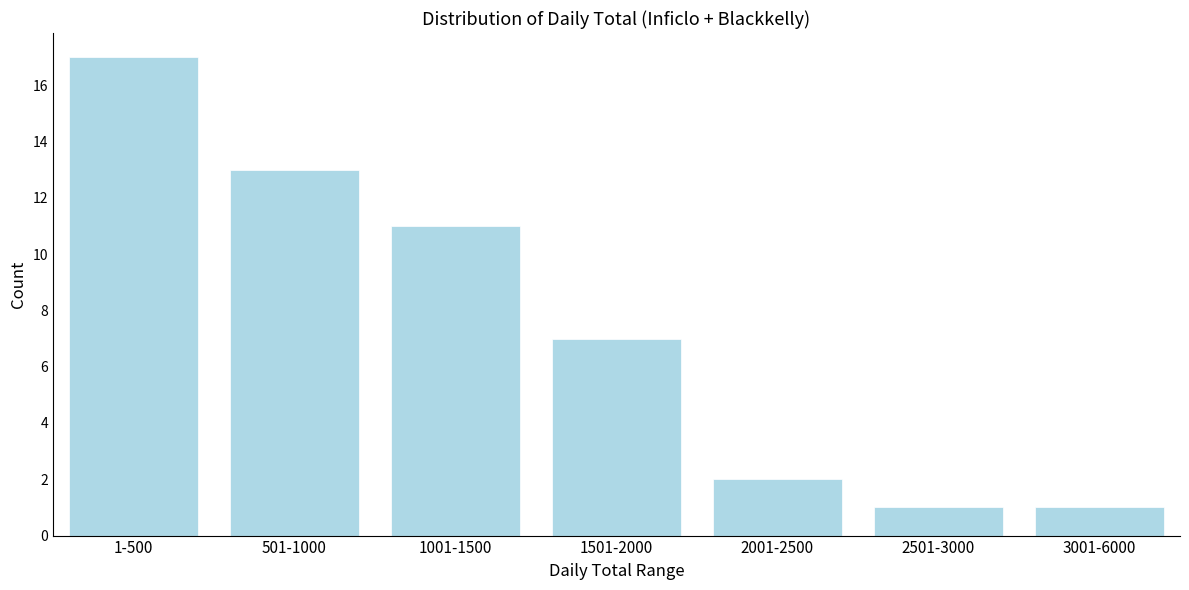

Reading left to right, list all the values displayed in this chart.

17	13	11	7	2	1	1